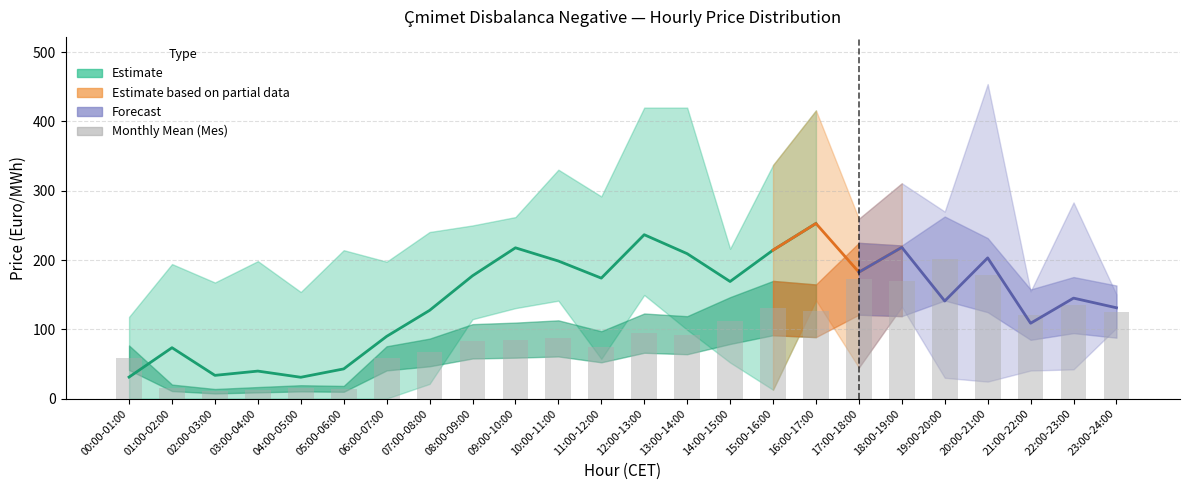

Are the bars grouped side by side (vs. stacked)?

Yes